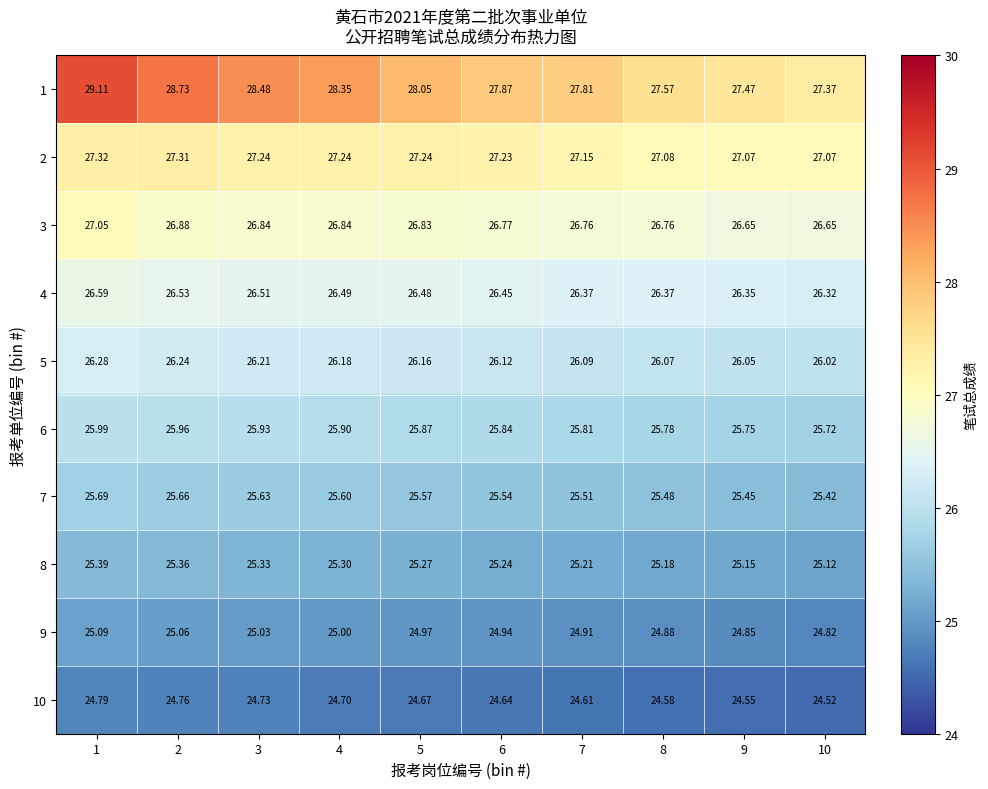

Is the value of 6 at 8 greater than the value of 8 at 8?

Yes